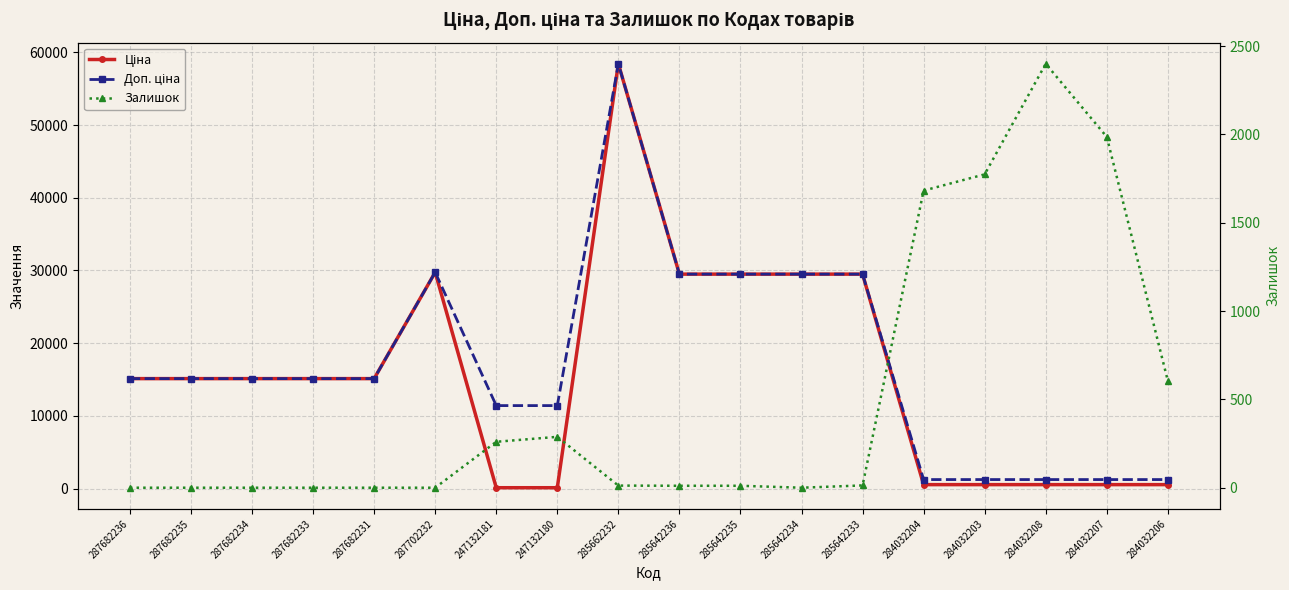

How many lines are shown in the chart?

3